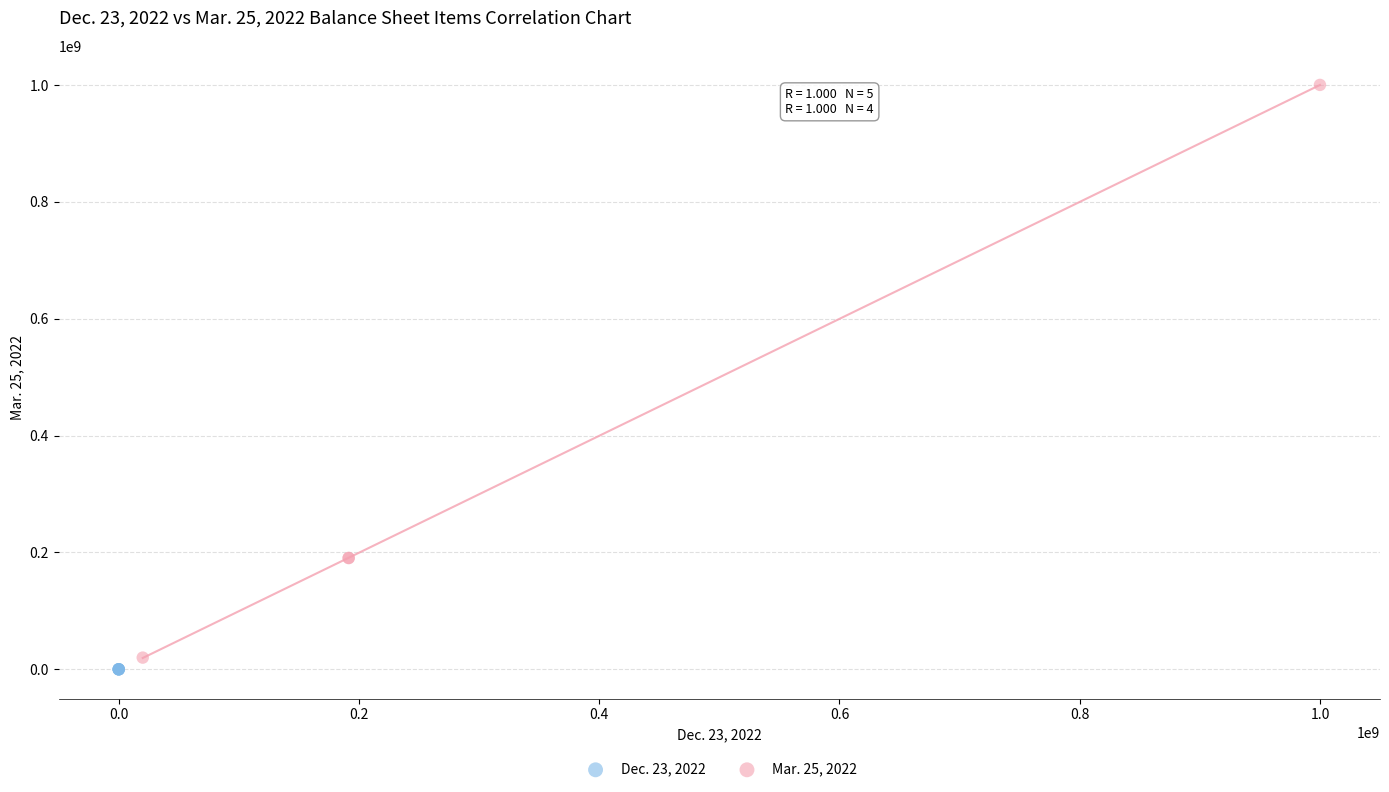

Which series contains the lowest Y value?

Dec. 23, 2022